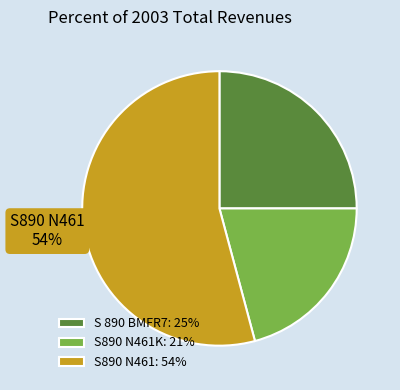

Is it true that S 890 BMFR7: 25% is 20% of the pie?

False